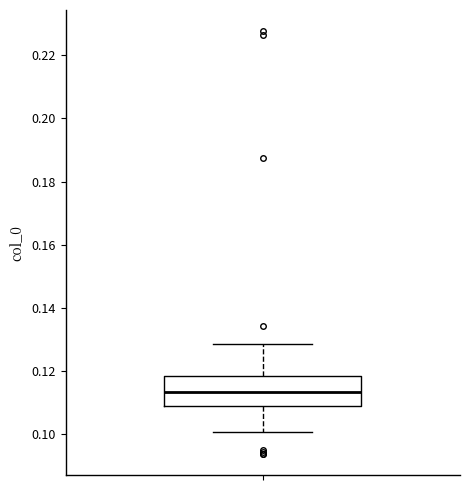

Read this box plot against the y-axis: the position of the median line, the range covered by the box, and the ends of both whiskers. The values are not printed on the chart, so give them approximately, as read against the axis.

median 0.114, box 0.110 to 0.118, whiskers 0.100 to 0.128